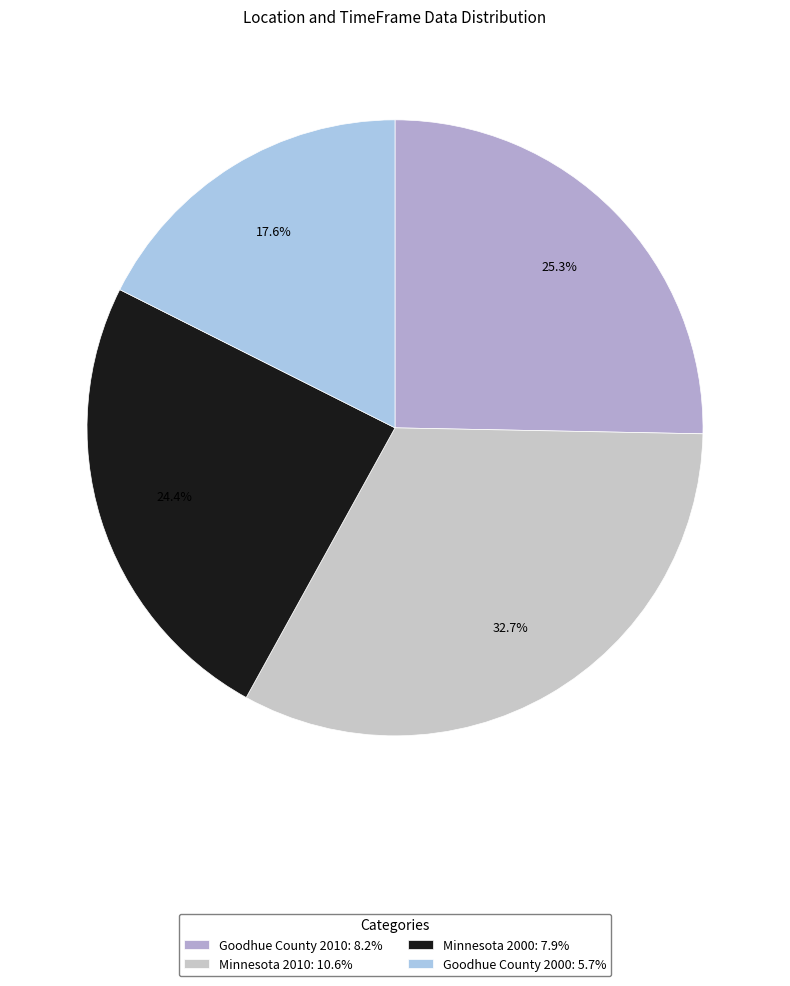

Which slice is the largest?

Minnesota 2010